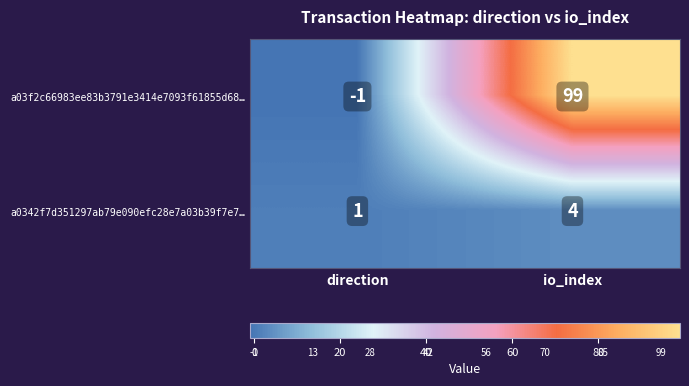

Reading left to right, what are all the values shown in this chart?

a03f2c66983ee83b3791e3414e7093f61855d68…: -1	99
a0342f7d351297ab79e090efc28e7a03b39f7e7…: 1	4